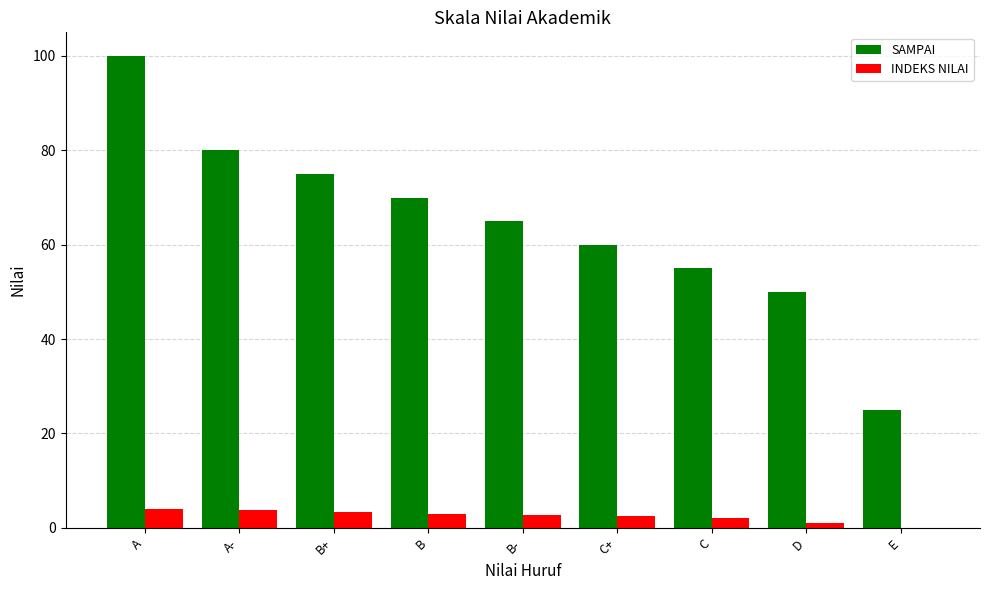

What is the sum of the SAMPAI values at E and B?

95.0